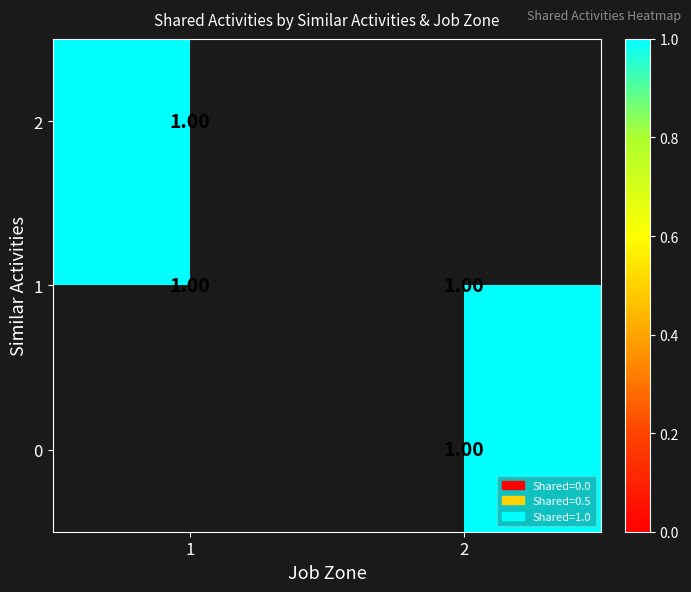

How many values in the 0 series are below 1?

1